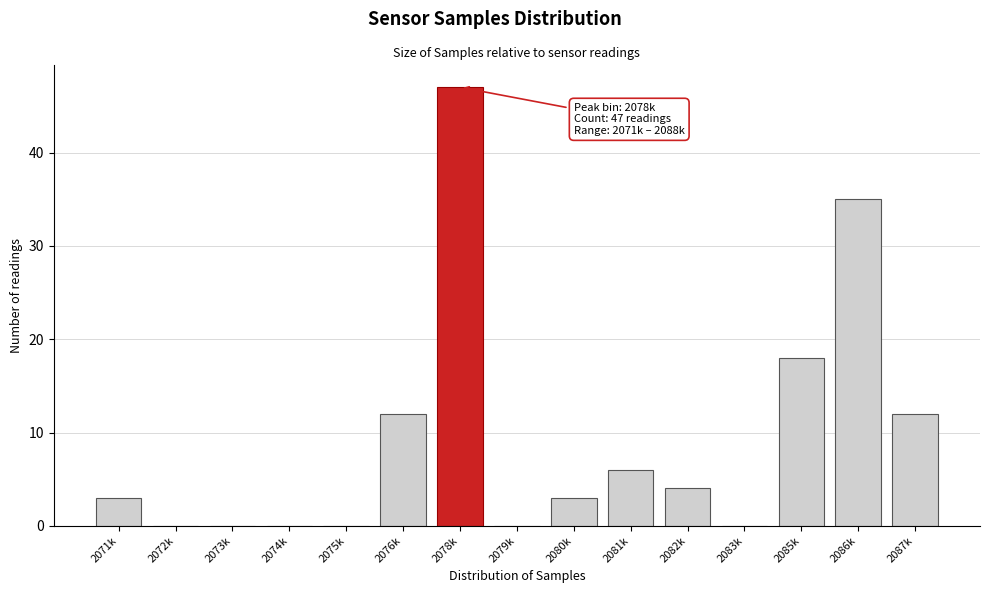

Reading right to left, what are all the values shown in this chart?

2087k=12	2086k=35	2085k=18	2083k=0	2082k=4	2081k=6	2080k=3	2079k=0	2078k=47	2076k=12	2075k=0	2074k=0	2073k=0	2072k=0	2071k=3